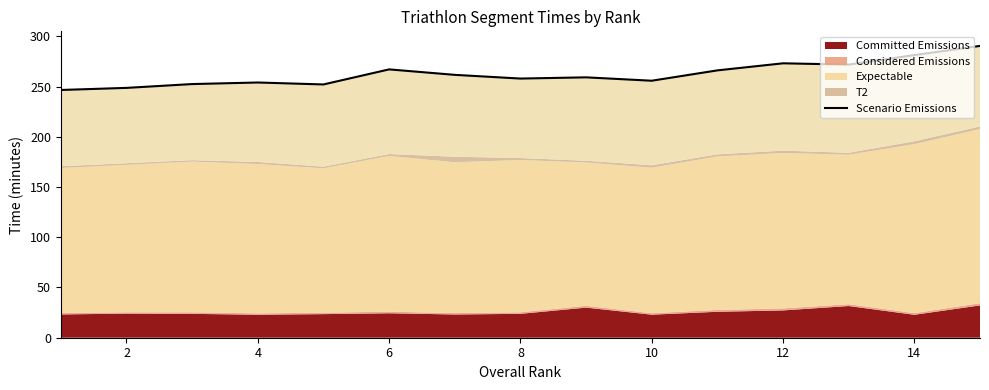

True or false: there are more than 0 points higher than both neighbors.

True